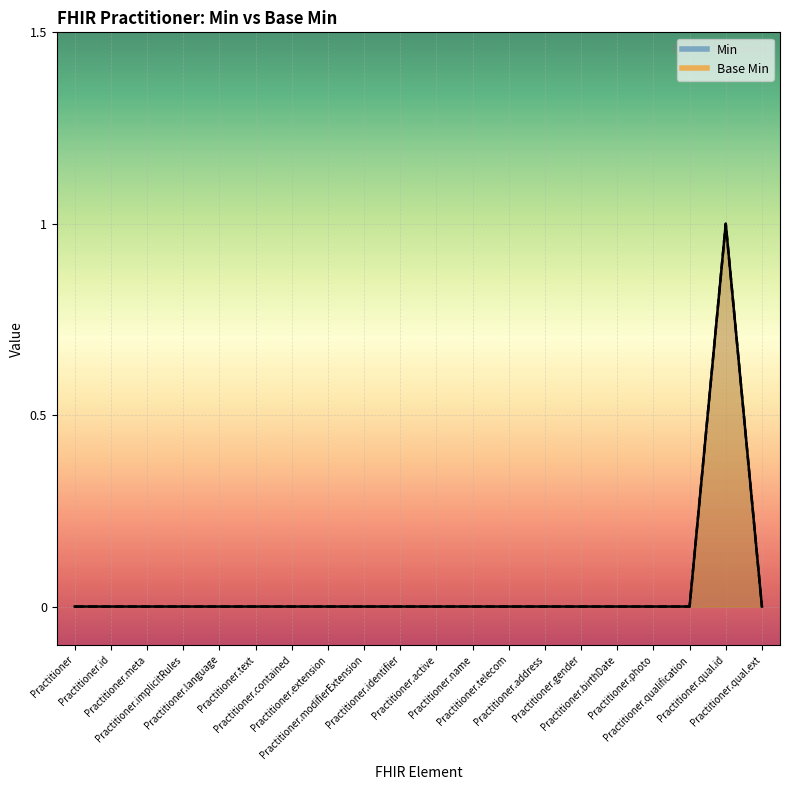

Reading left to right, extract all data points from this chart.

Min_line: Practitioner=0	Practitioner.id=0	Practitioner.meta=0	Practitioner.implicitRules=0	Practitioner.language=0	Practitioner.text=0	Practitioner.contained=0	Practitioner.extension=0	Practitioner.modifierExtension=0	Practitioner.identifier=0	Practitioner.active=0	Practitioner.name=0	Practitioner.telecom=0	Practitioner.address=0	Practitioner.gender=0	Practitioner.birthDate=0	Practitioner.photo=0	Practitioner.qualification=0	Practitioner.qual.id=1	Practitioner.qual.ext=0
Base Min_line: Practitioner=0	Practitioner.id=0	Practitioner.meta=0	Practitioner.implicitRules=0	Practitioner.language=0	Practitioner.text=0	Practitioner.contained=0	Practitioner.extension=0	Practitioner.modifierExtension=0	Practitioner.identifier=0	Practitioner.active=0	Practitioner.name=0	Practitioner.telecom=0	Practitioner.address=0	Practitioner.gender=0	Practitioner.birthDate=0	Practitioner.photo=0	Practitioner.qualification=0	Practitioner.qual.id=1	Practitioner.qual.ext=0